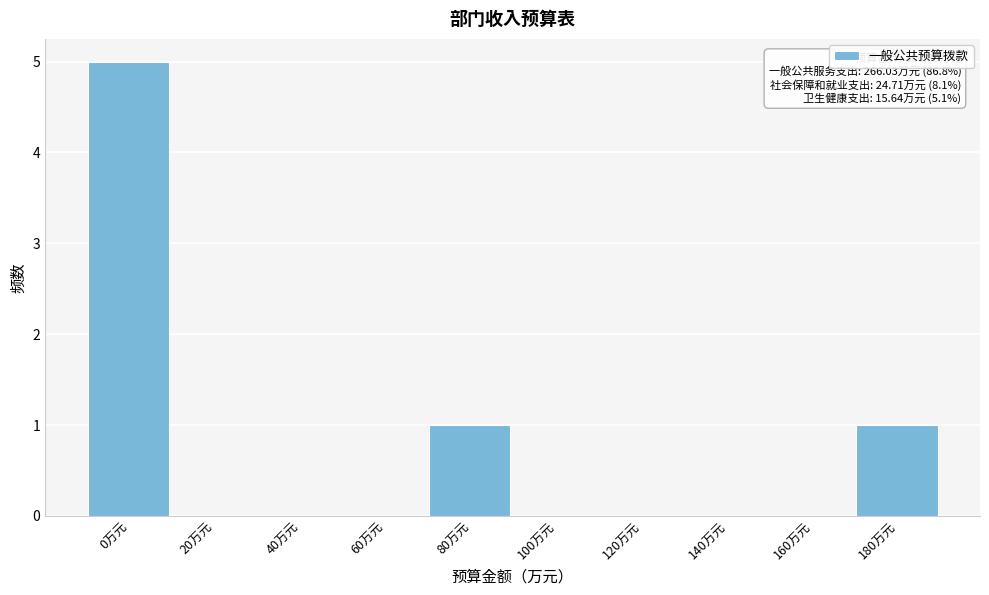

Reading left to right, extract all data points from this chart.

0万元=5	20万元=0	40万元=0	60万元=0	80万元=1	100万元=0	120万元=0	140万元=0	160万元=0	180万元=1